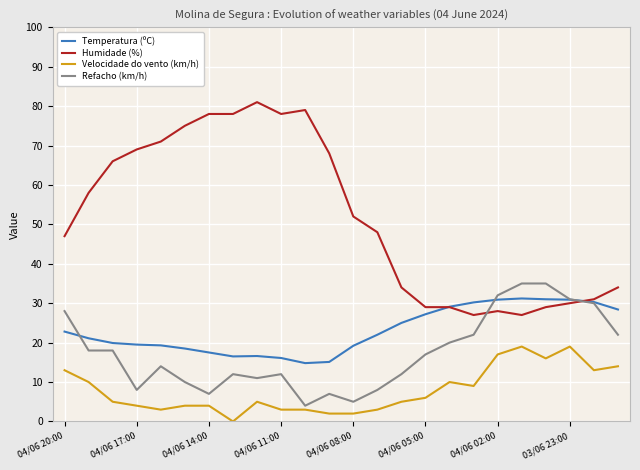

True or false: Temperatura (ºC) and Velocidade do vento (km/h) intersect in this chart.

False